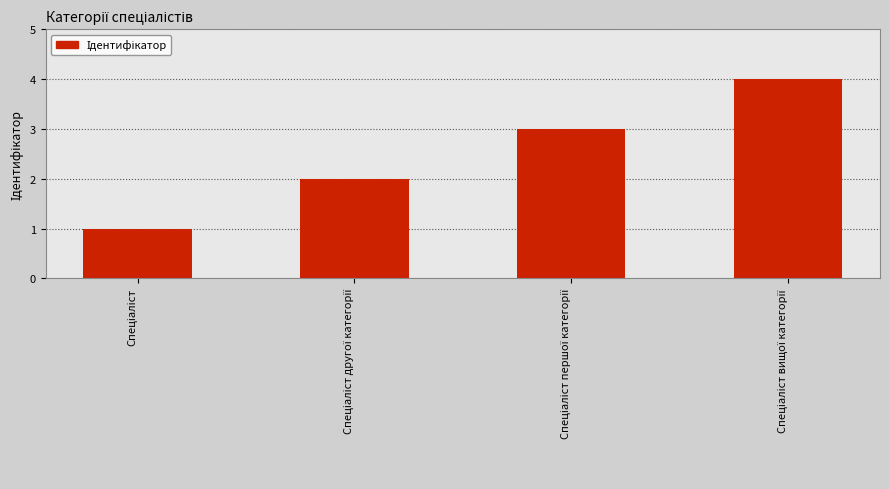

What is the greatest value displayed?

4